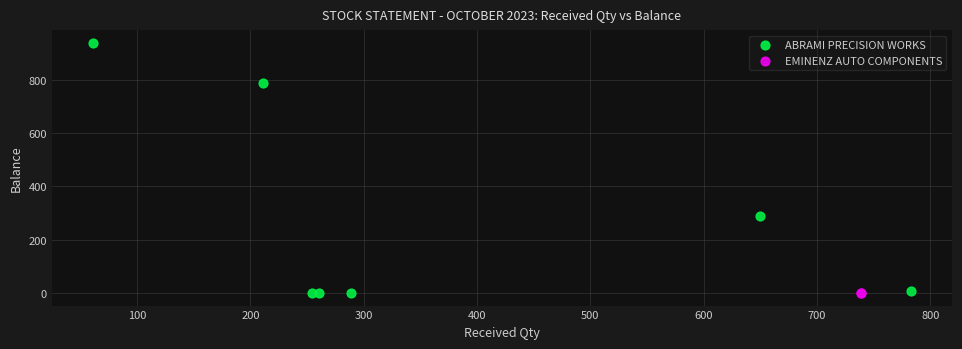

What are all the series names shown in the legend?

ABRAMI PRECISION WORKS, EMINENZ AUTO COMPONENTS